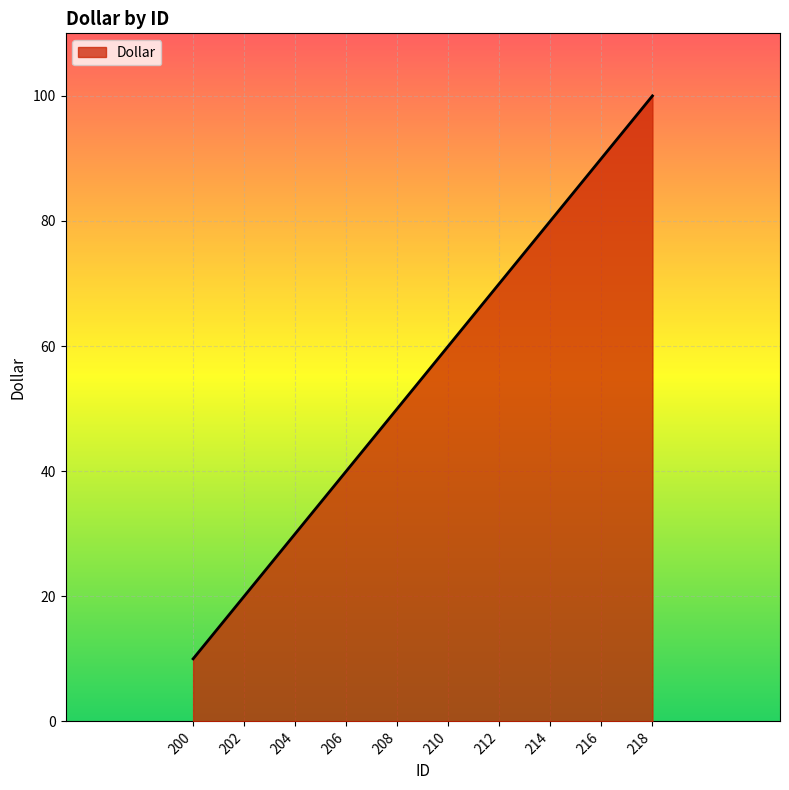

Between 204 and 216, which is larger?

216